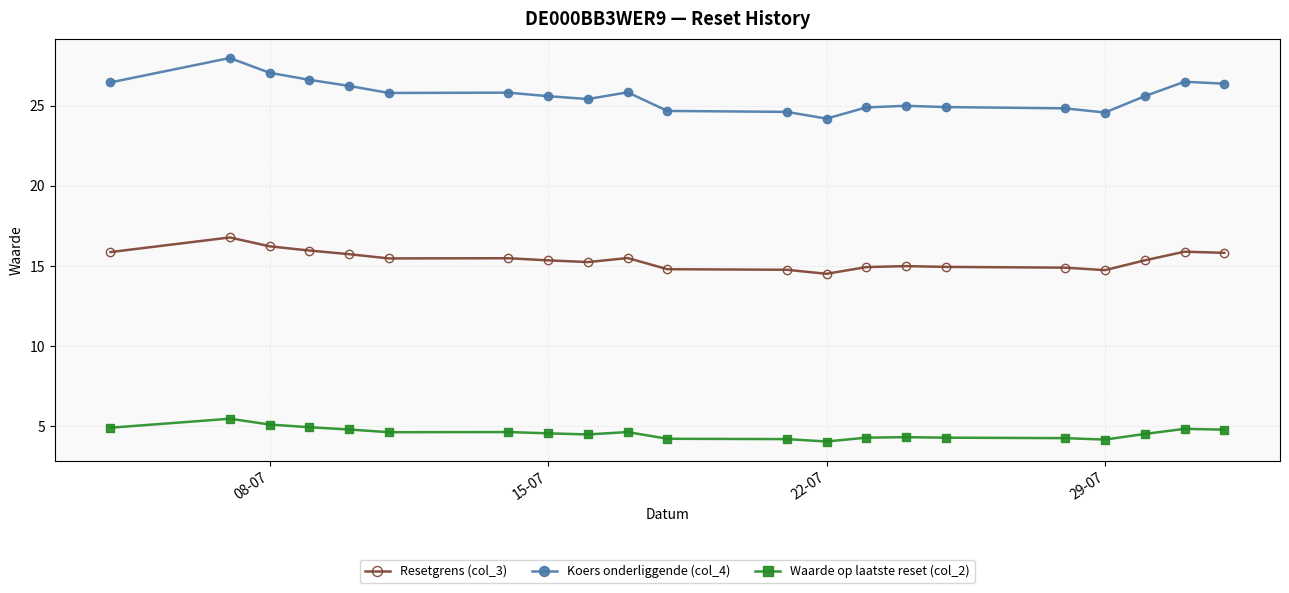

Rank the series by their average value, from highest to lowest.

Koers onderliggende (col_4), Resetgrens (col_3), Waarde op laatste reset (col_2)